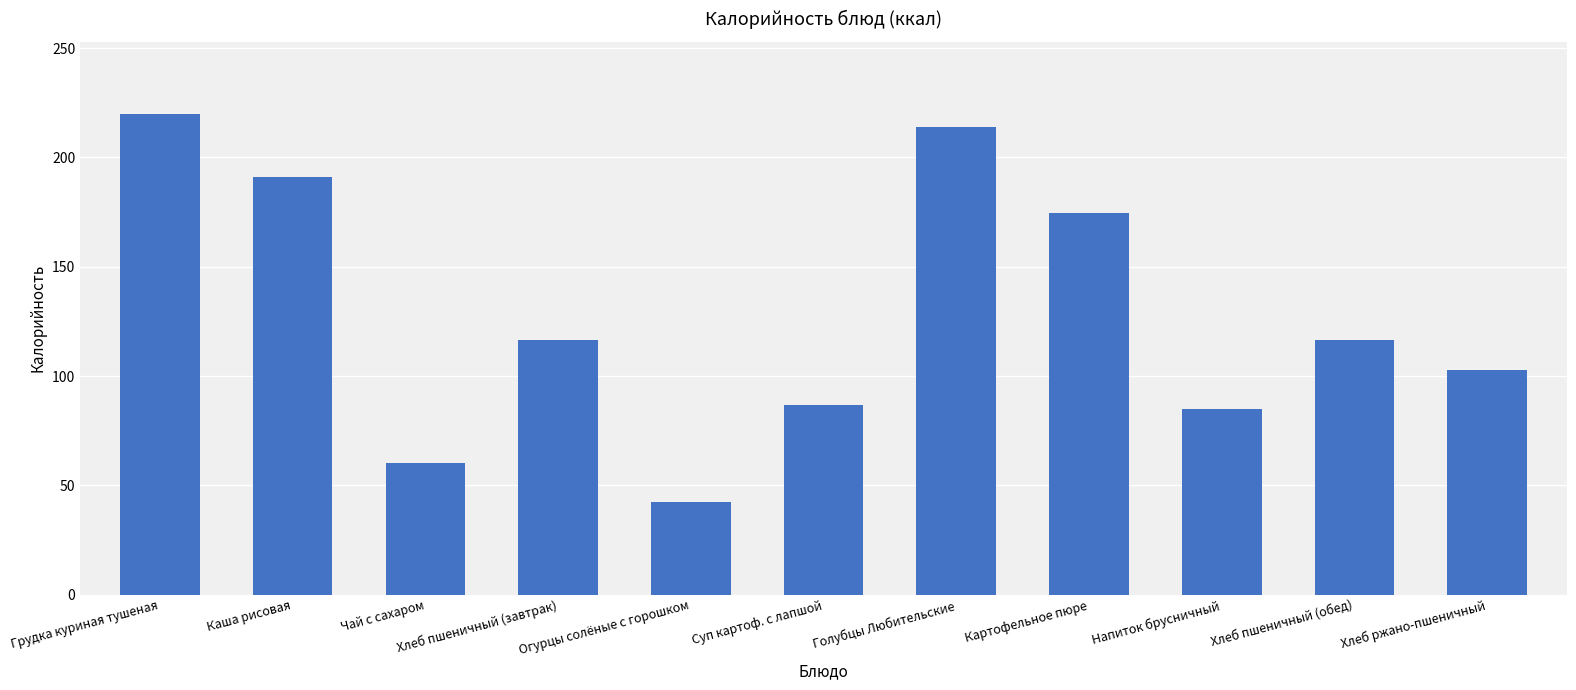

What is the approximate value at Голубцы Любительские?

214.2